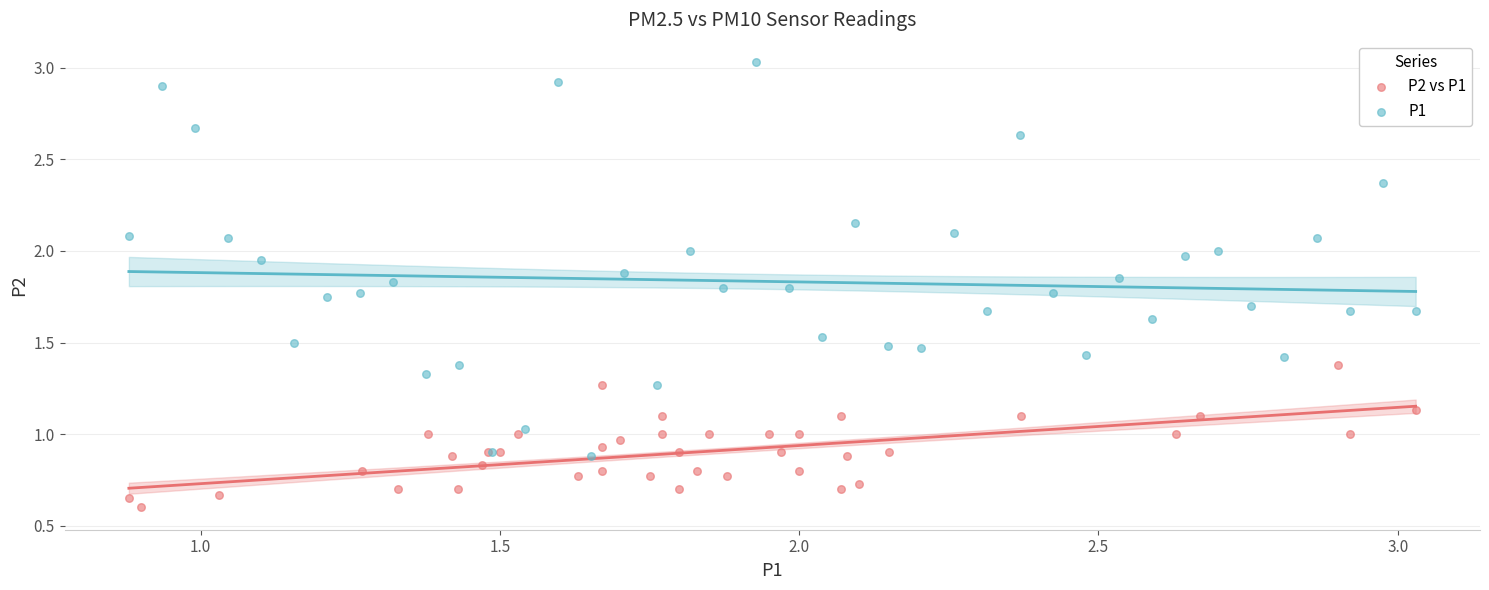

Which series contains the lowest Y value?

P2 vs P1